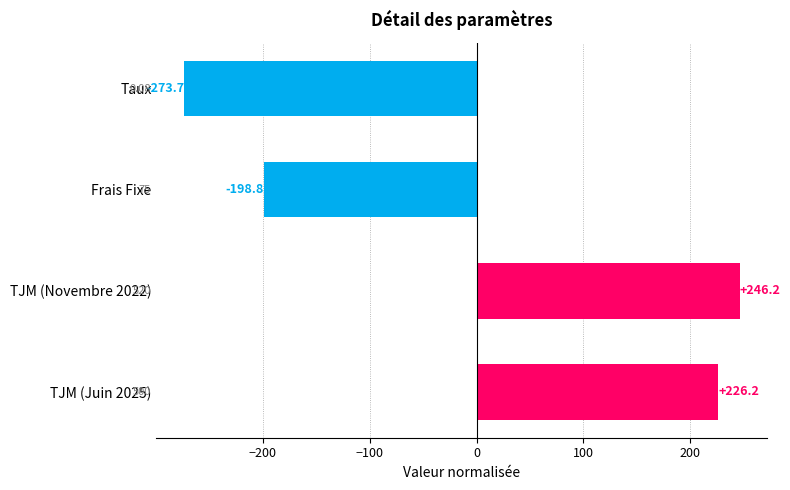

What is the difference between the values at TJM (Juin 2025) and Frais Fixe?

425.0